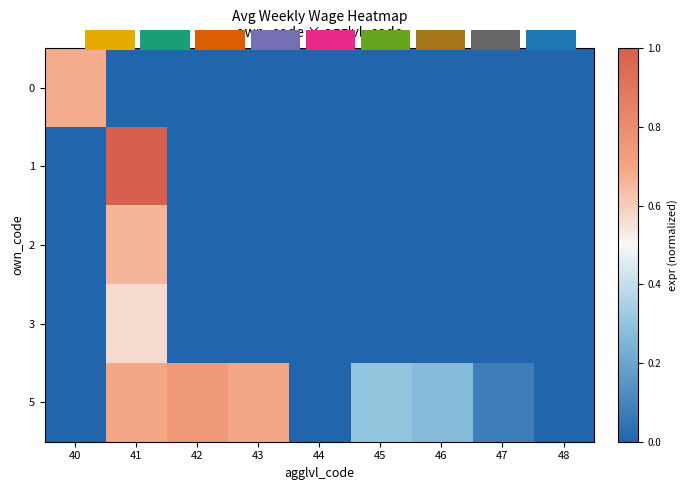

What is the spread (max minus min) of values at 41?

1.0